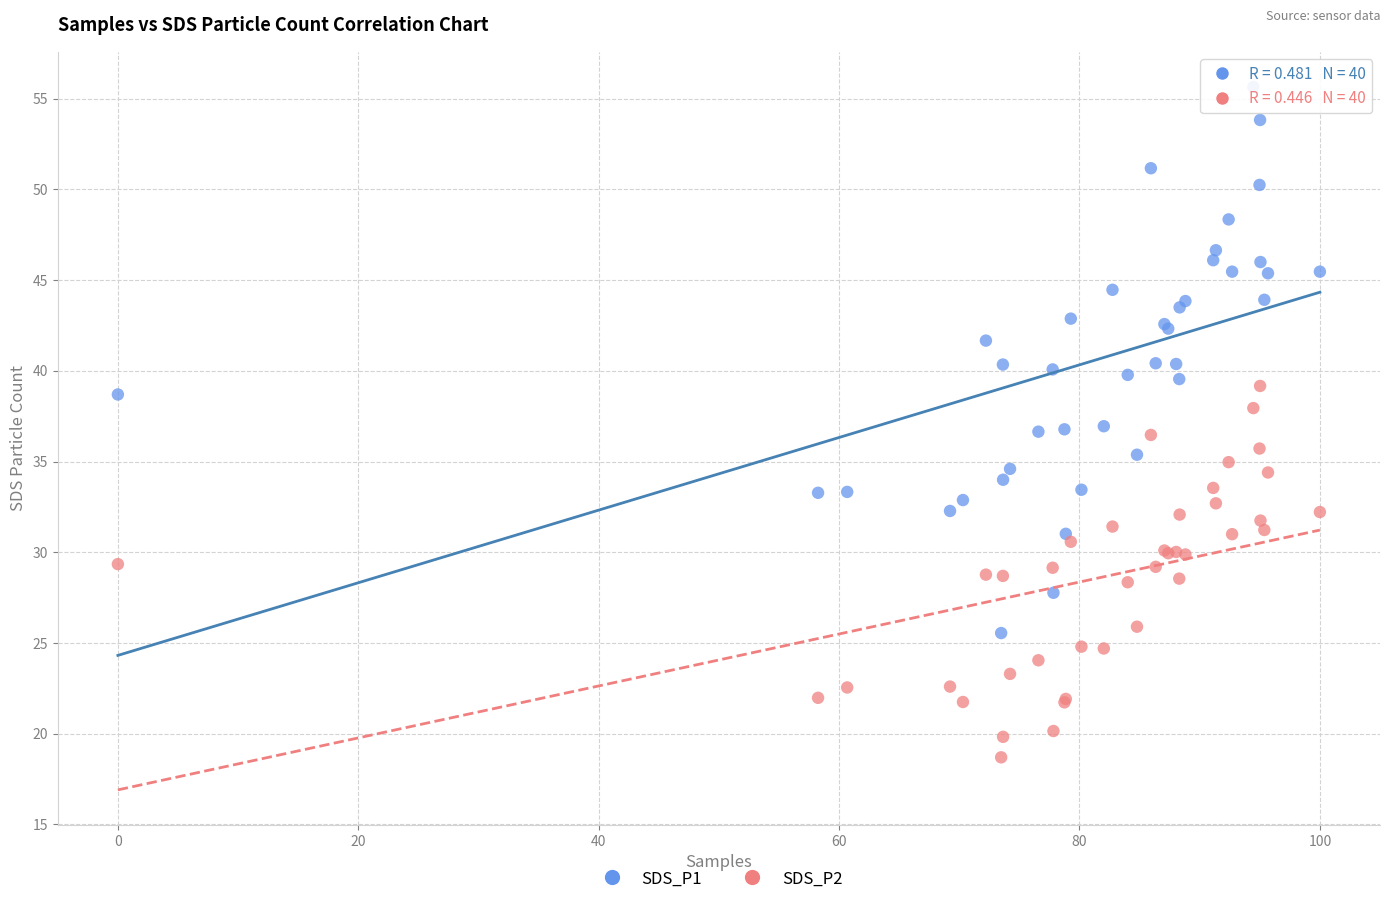

Which series reaches the maximum Y coordinate?

SDS_P1